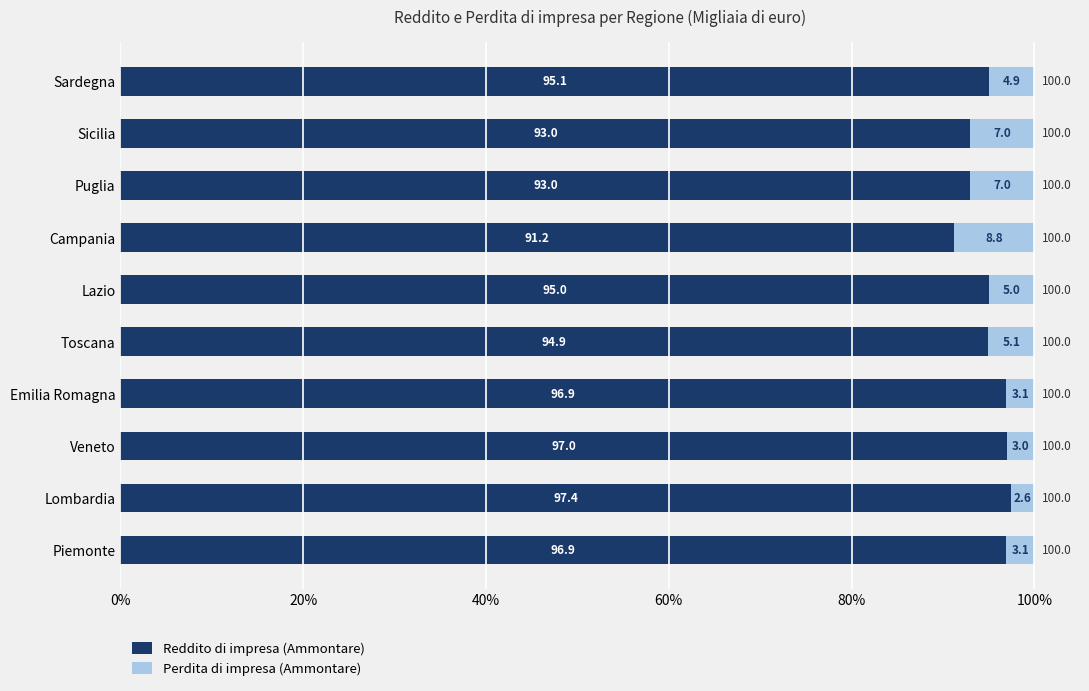

True or false: Reddito di impresa (Ammontare) has a value of 95.1 at Sardegna.

True